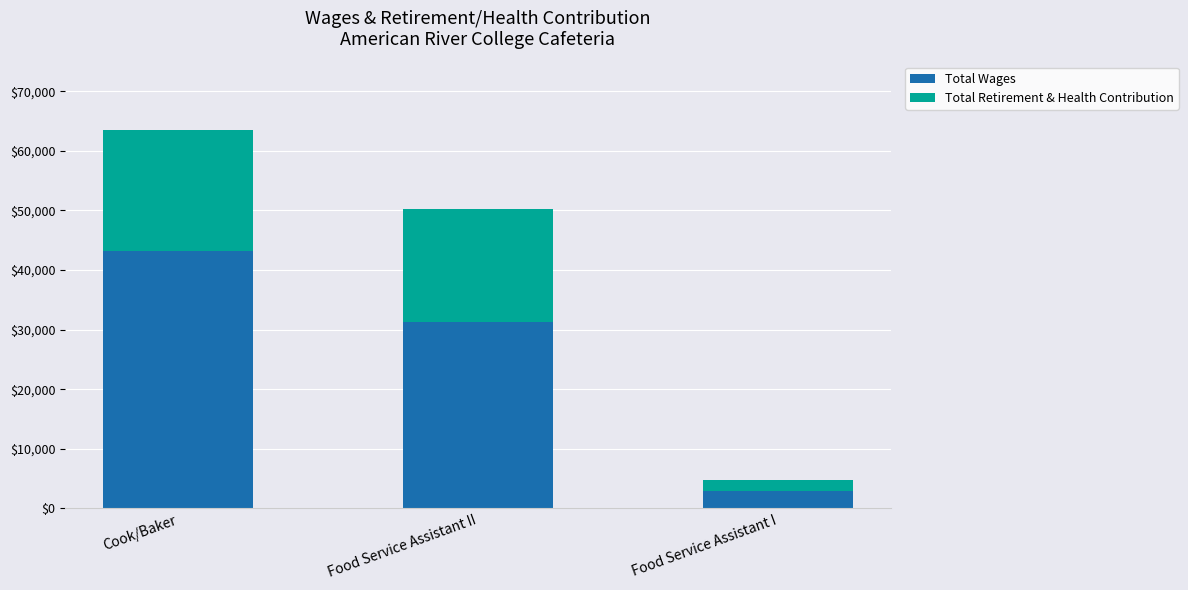

Does the chart contain stacked bars?

Yes